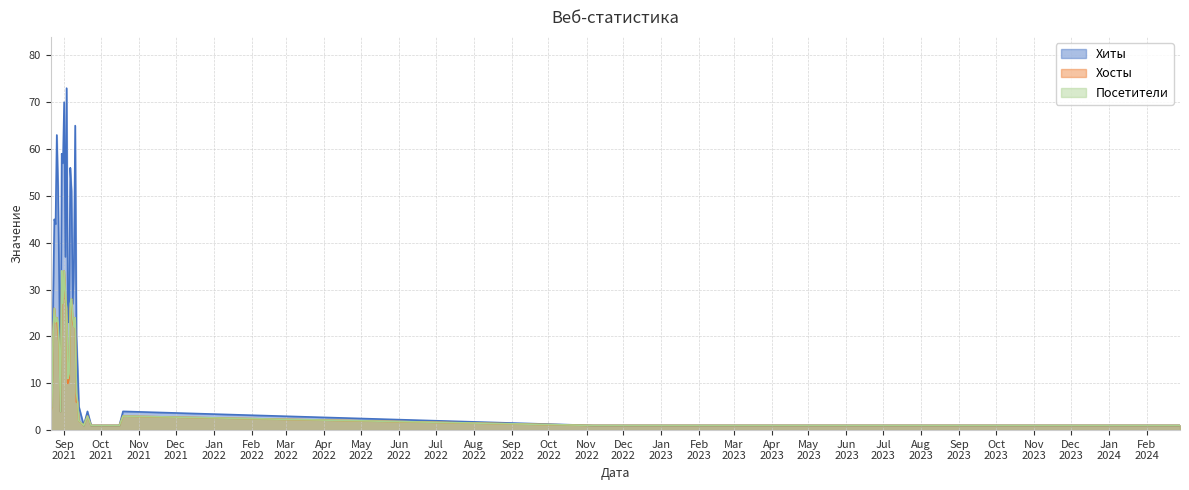

How many lines are shown in the chart?

3